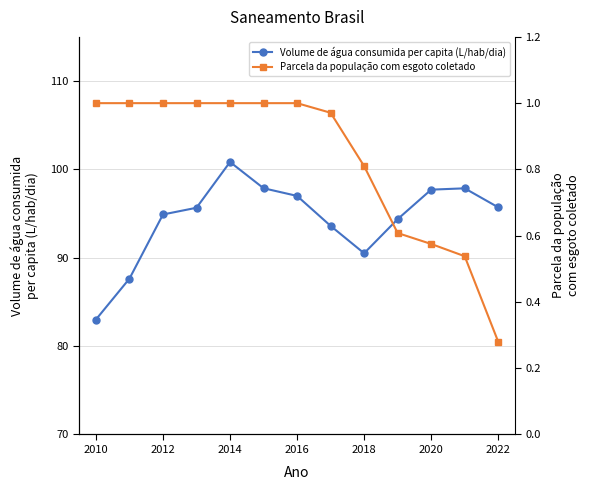

Does the chart display data point markers on the line(s)?

Yes